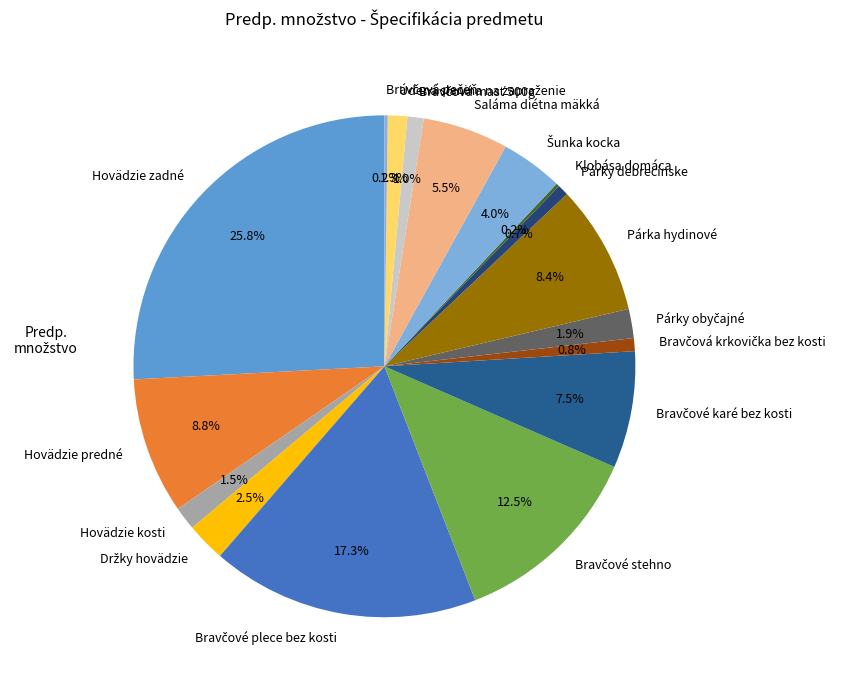

To the nearest percent, what percentage of the pie is Hovädzie predné?

9%